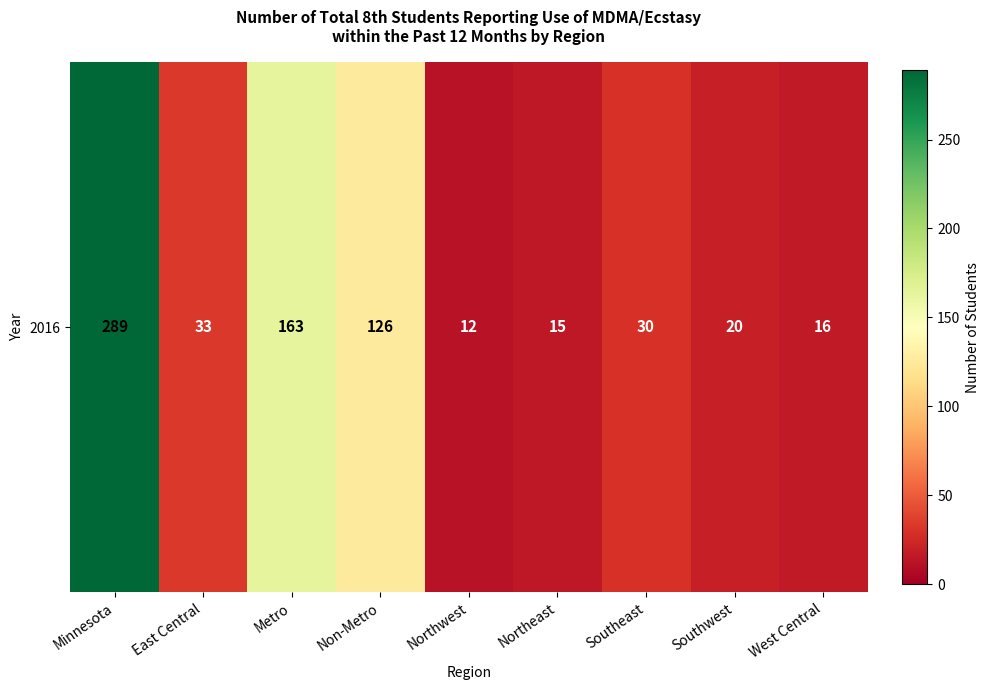

What is the difference between the maximum and minimum values?

277